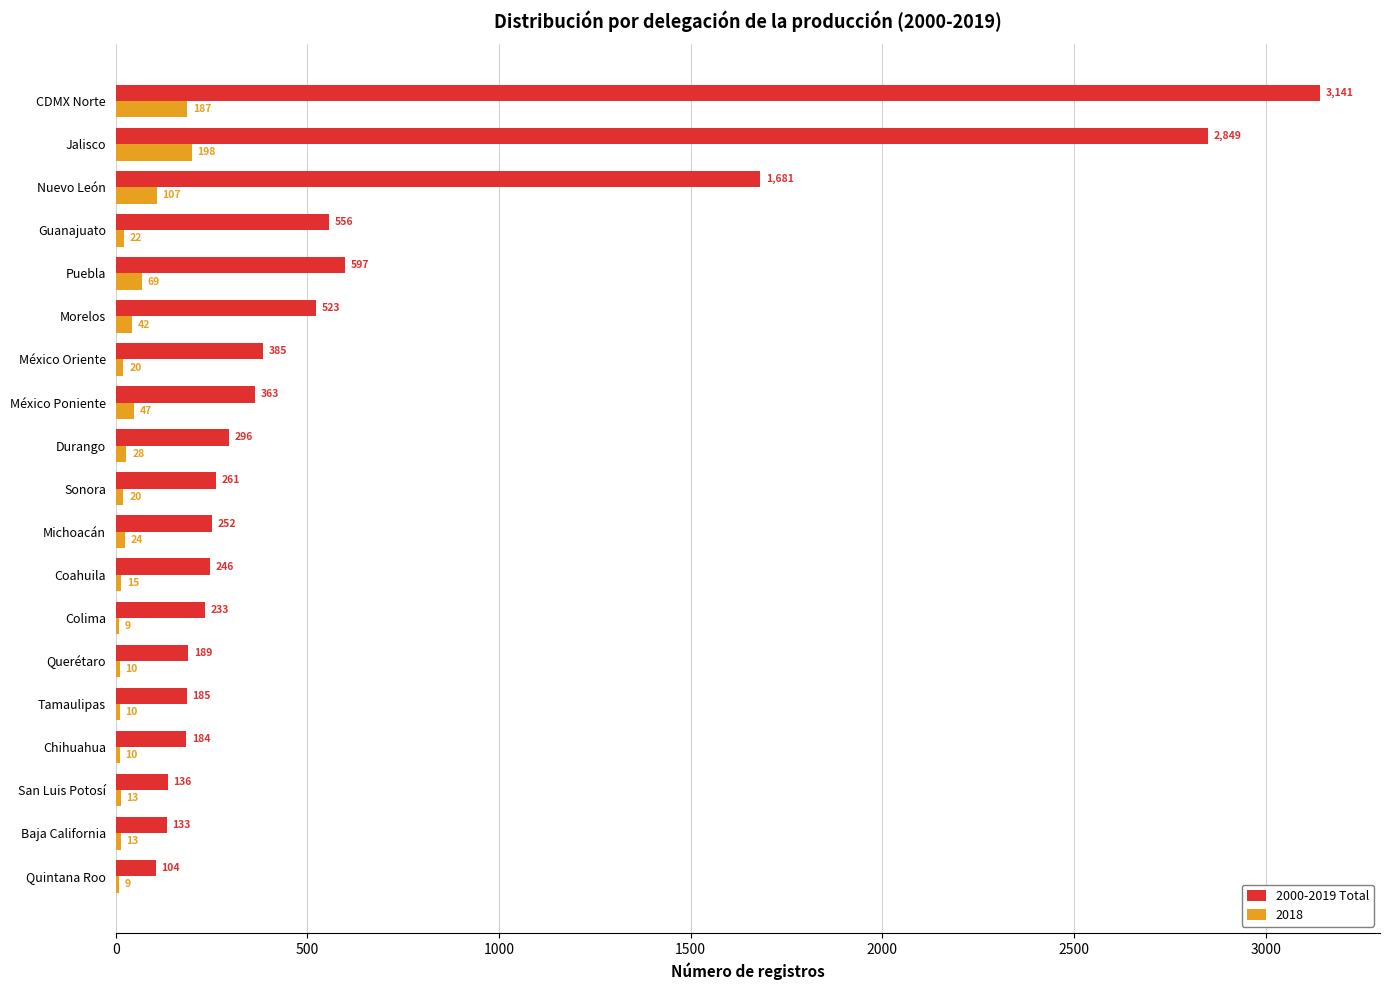

At which label does 2018 reach its peak?

Jalisco